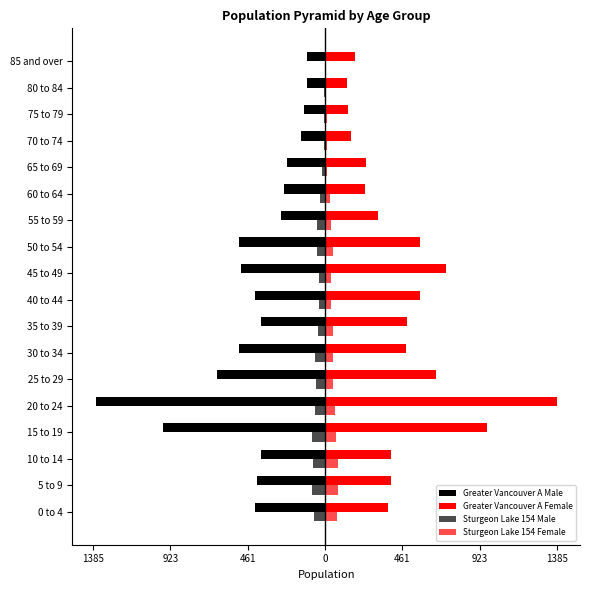

What is the minimum value shown in the chart?

-1370